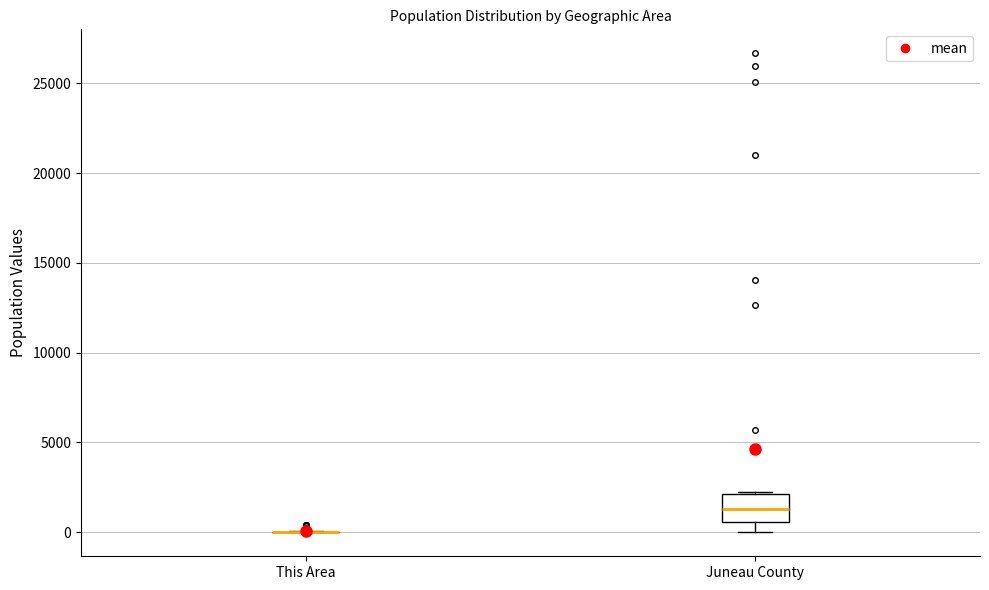

Reading left to right, read every box against the y-axis: the position of its median line, the range the box covers, and the ends of its whiskers. The values are not printed on the chart, so give them approximately, as read against the axis.

This Area: box collapsed to a line at 0, whiskers 0 to 0
Juneau County: median 1500, box 500 to 2000, whiskers 0 to 2000